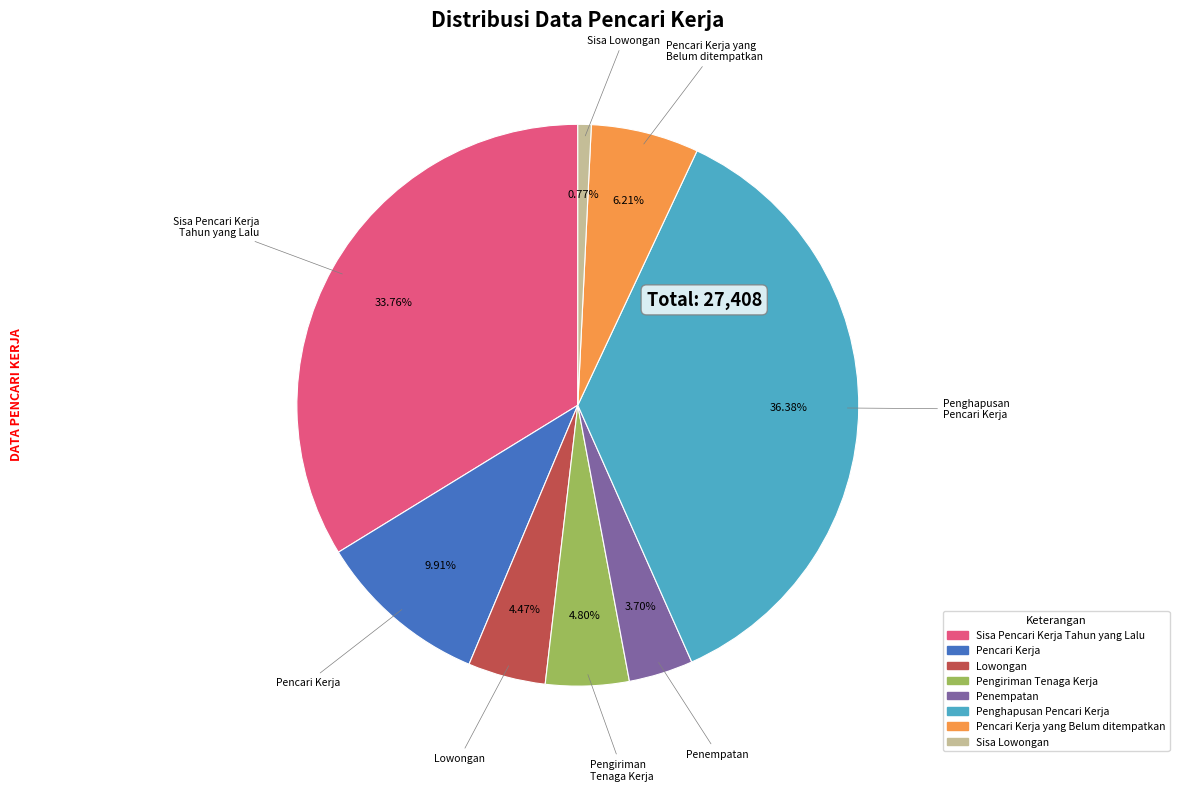

Is there any slice that represents more than half of the pie?

No